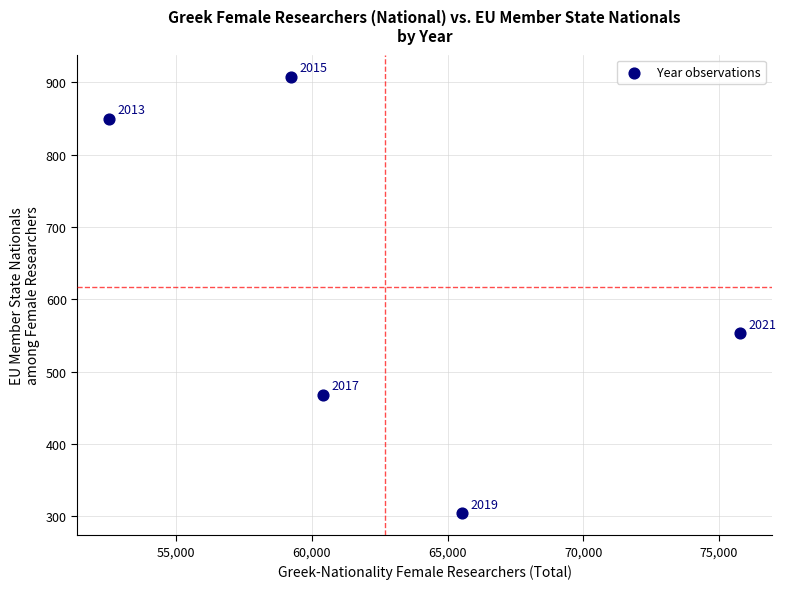

What is the average Y value?

617